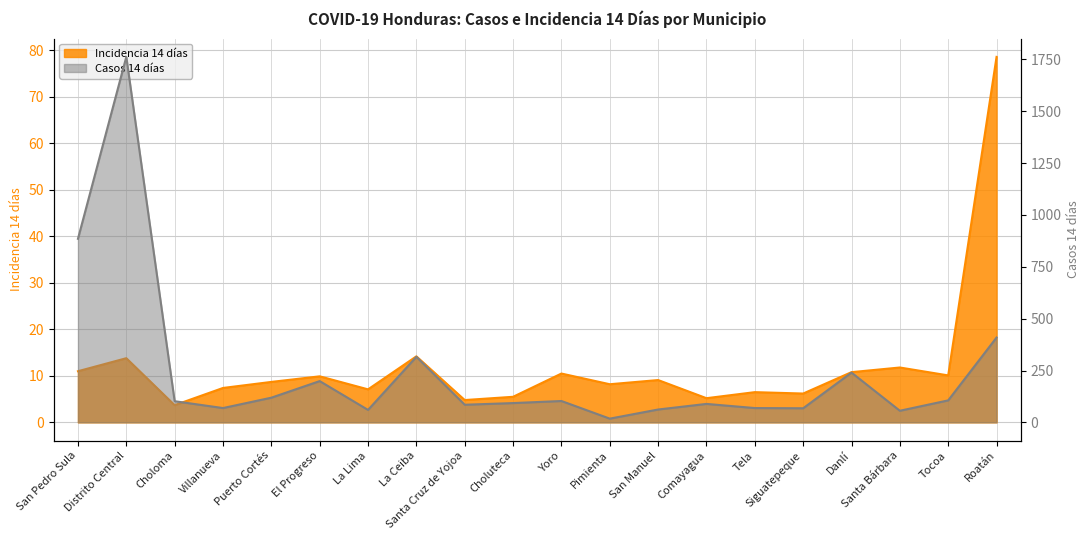

At which label does Casos 14 días first exceed 102?

San Pedro Sula